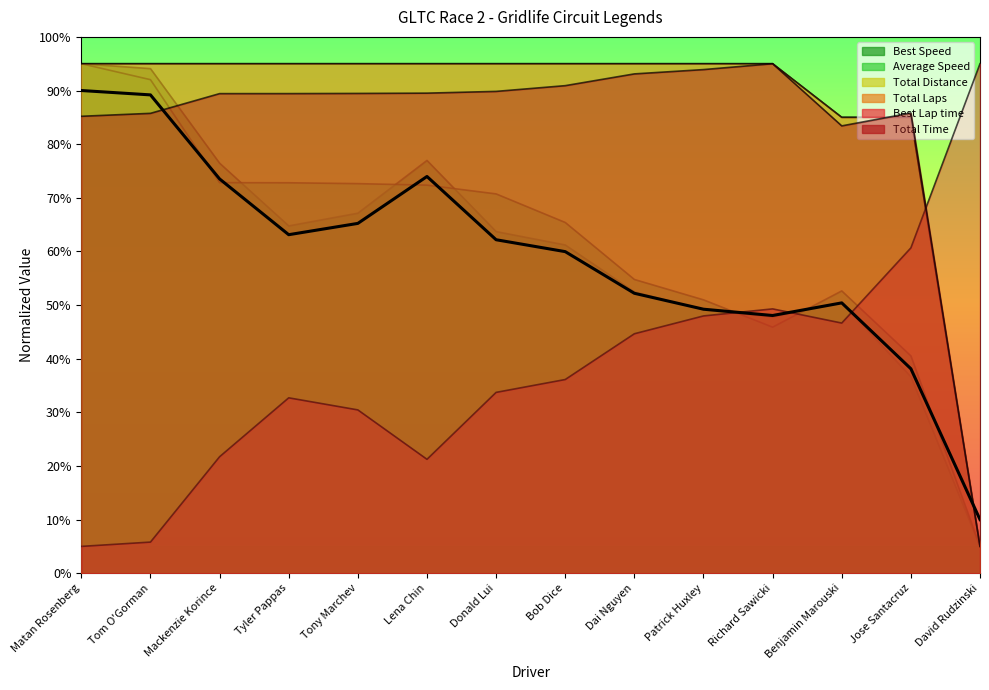

How many categories are shown in the chart?

14